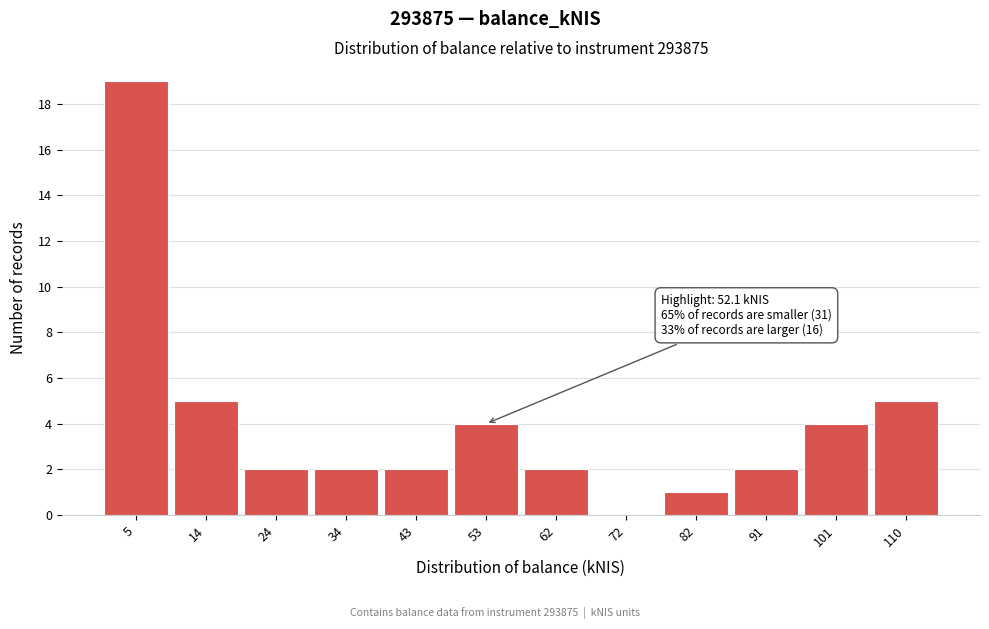

Over which range of the x-axis is the bar tallest?

0 to 10